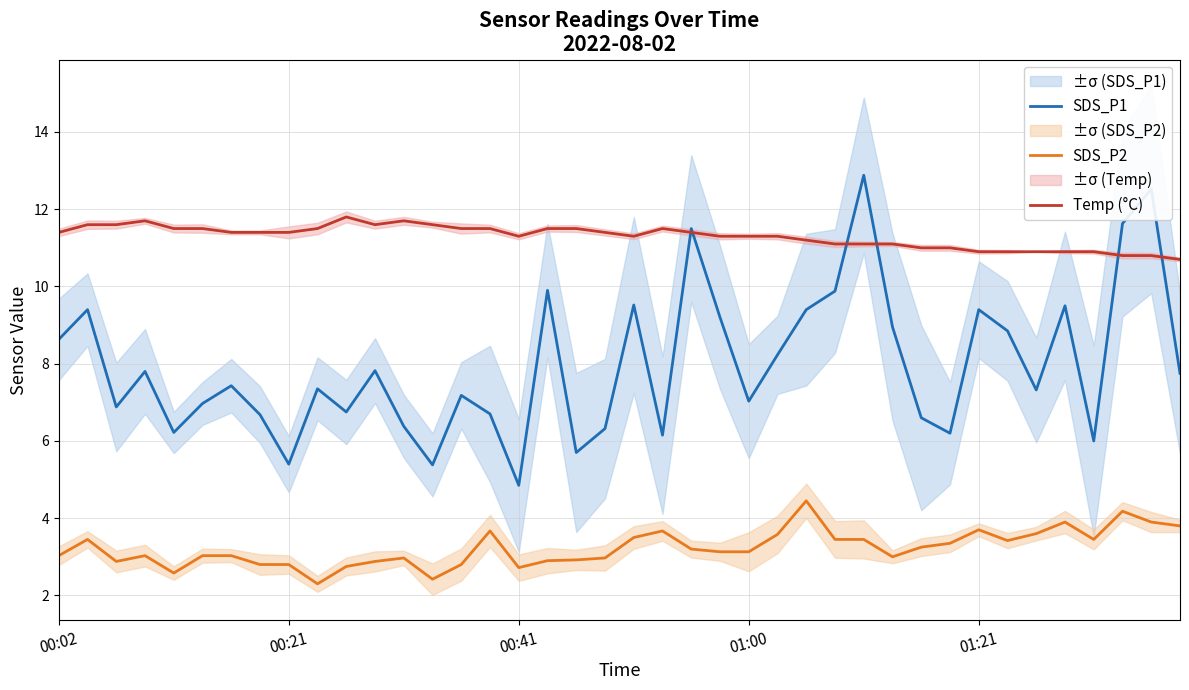

Reading right to left, transcribe all the data shown in this chart.

SDS_P1: 7.8	12.5	11.6	6.0	9.5	7.3	8.8	9.4	6.2	6.6	8.9	12.9	9.9	9.4	8.2	7.0	9.2	11.5	6.2	9.5	6.3	5.7	9.9	4.8	6.7	7.2	5.4	6.4	7.8	6.8	7.3	5.4	6.7	7.4	7.0	6.2	7.8	6.9	9.4	8.6
SDS_P2: 3.8	3.9	4.2	3.5	3.9	3.6	3.4	3.7	3.4	3.2	3.0	3.5	3.5	4.5	3.6	3.1	3.1	3.2	3.7	3.5	3.0	2.9	2.9	2.7	3.7	2.8	2.4	3.0	2.9	2.8	2.3	2.8	2.8	3.0	3.0	2.6	3.0	2.9	3.5	3.0
Temp (°C): 10.7	10.8	10.8	10.9	10.9	10.9	10.9	10.9	11.0	11.0	11.1	11.1	11.1	11.2	11.3	11.3	11.3	11.4	11.5	11.3	11.4	11.5	11.5	11.3	11.5	11.5	11.6	11.7	11.6	11.8	11.5	11.4	11.4	11.4	11.5	11.5	11.7	11.6	11.6	11.4